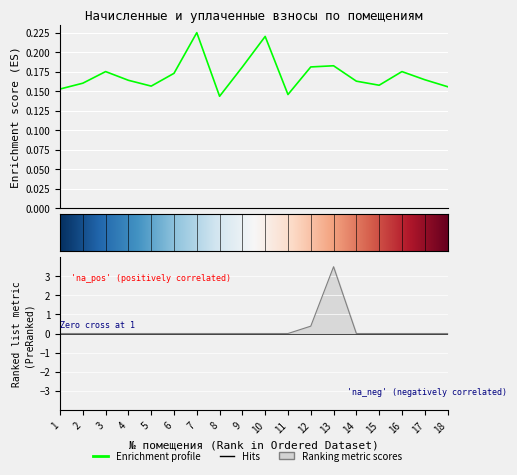

At how many categories does at least one series exceed 1?

1